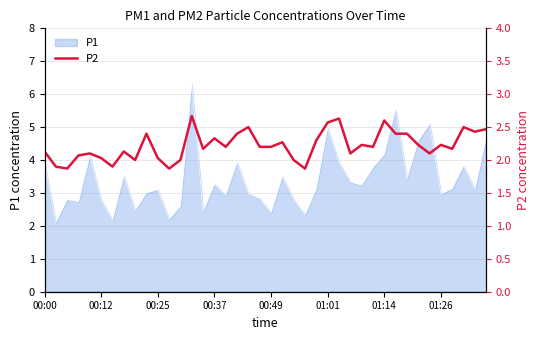

Read the value at 9.

2.4